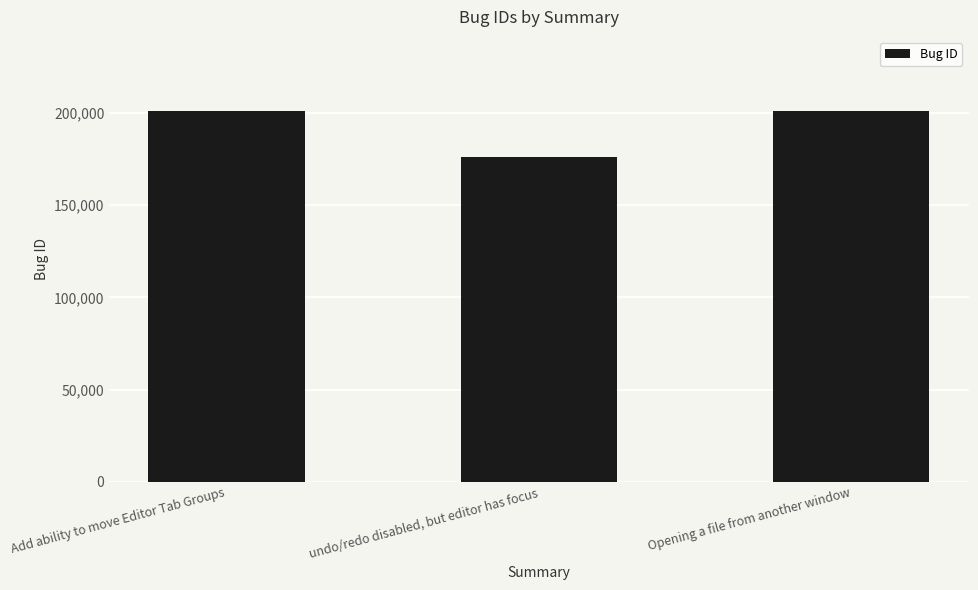

What is the label of the 1st bar from the right?

Opening a file from another window